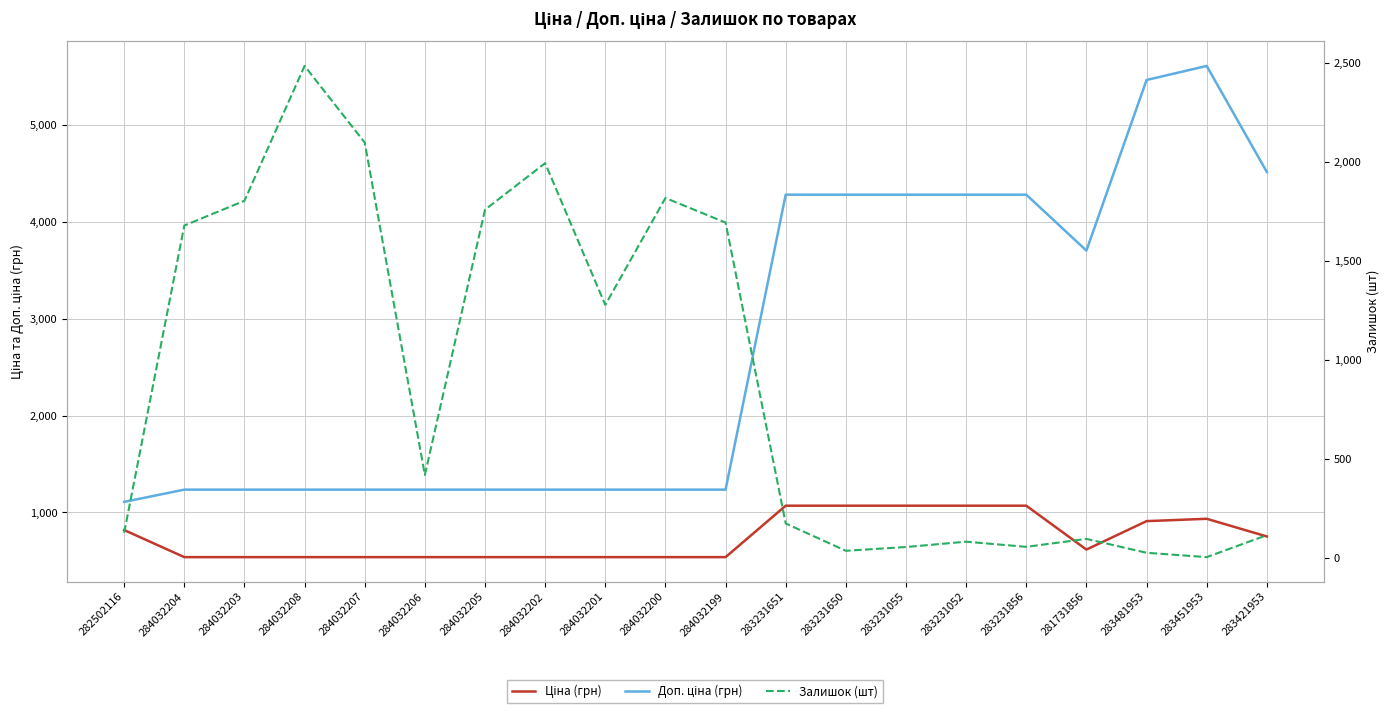

Which series has the largest range (max minus min)?

Доп. ціна (грн)